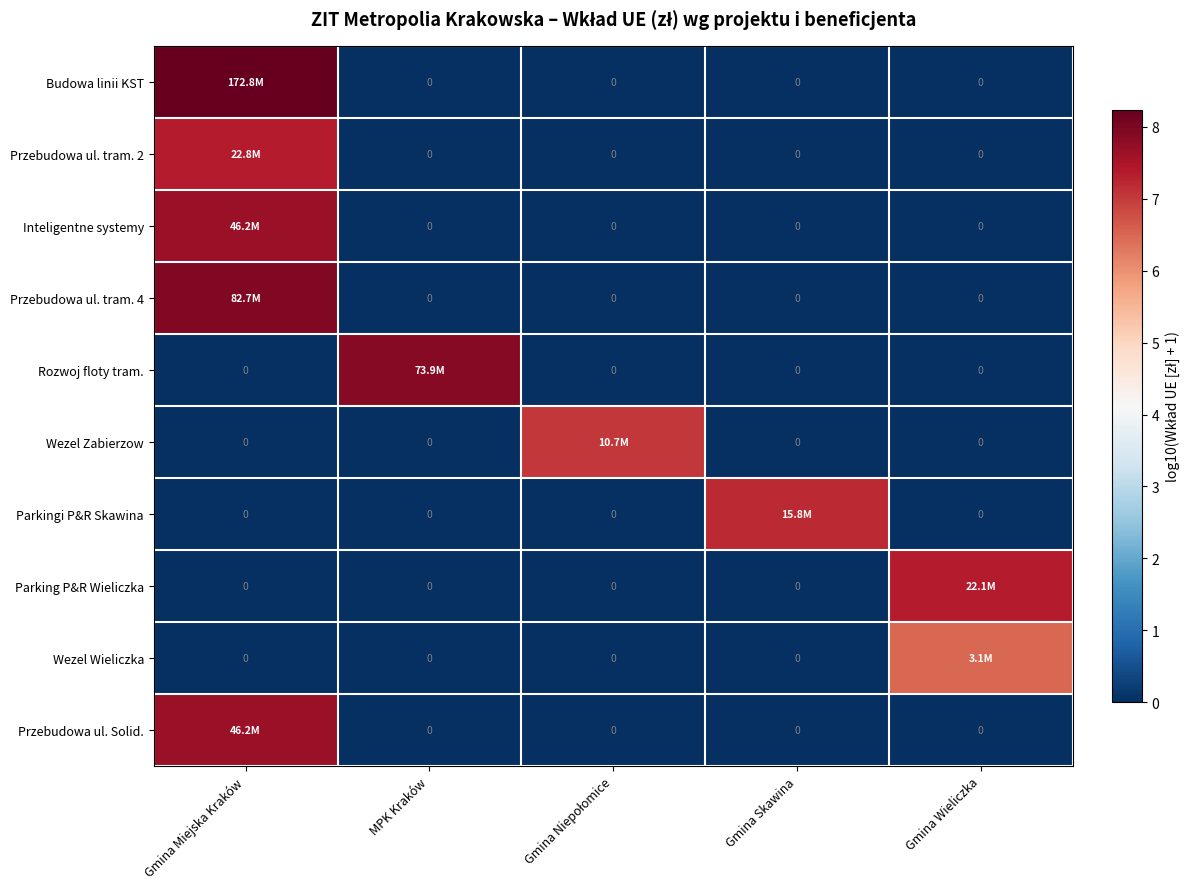

What is the greatest value displayed?

8.2